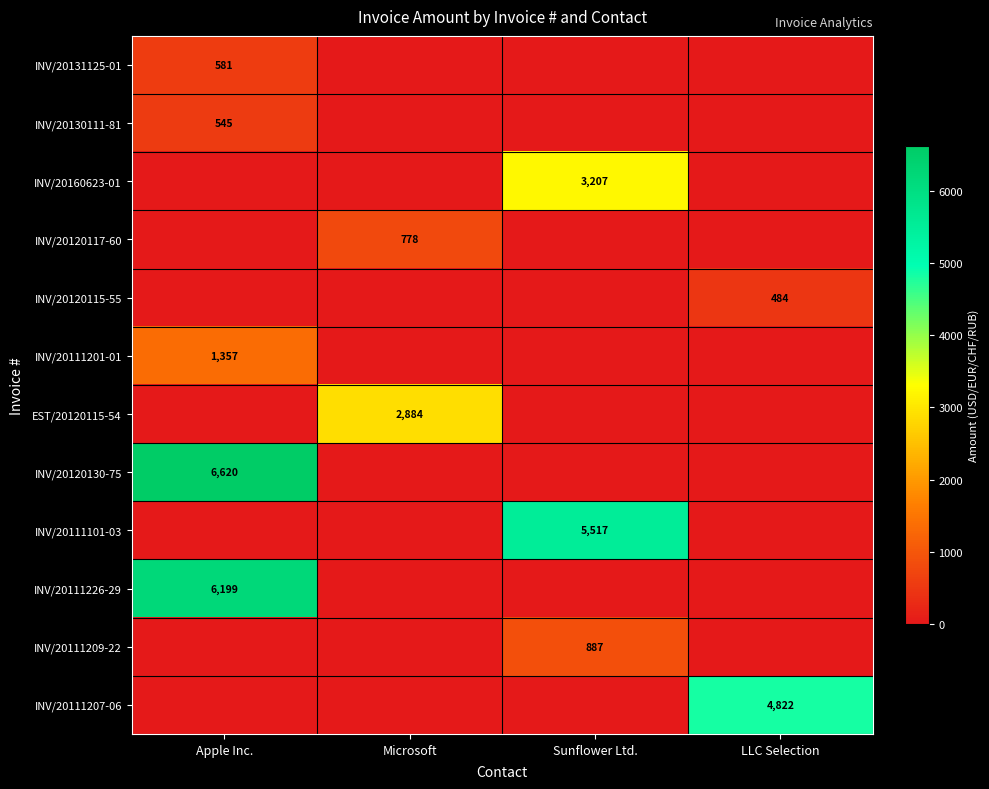

The value of INV/20111209-22 at Sunflower Ltd. is 887. True or false?

True